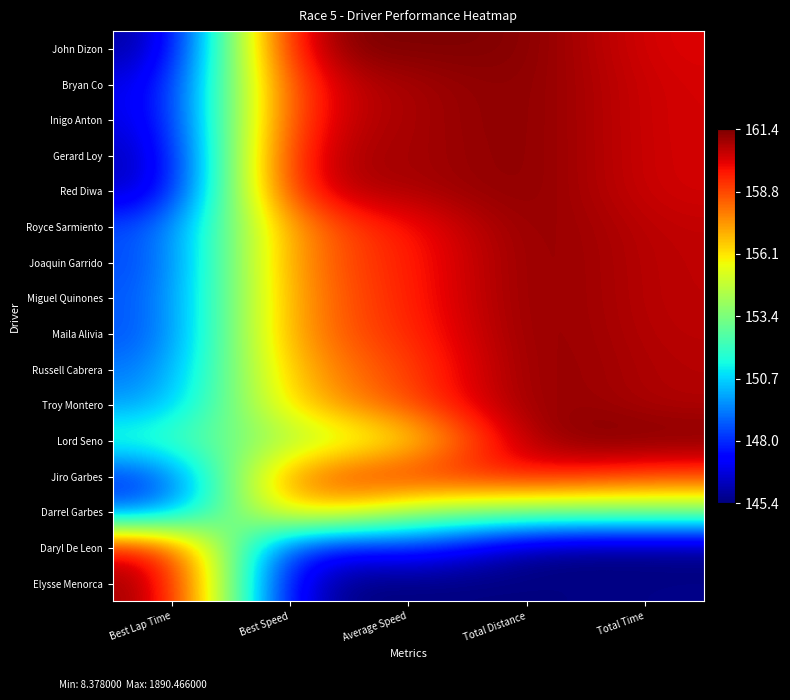

What is the total value across all series at Average Speed?

12.2